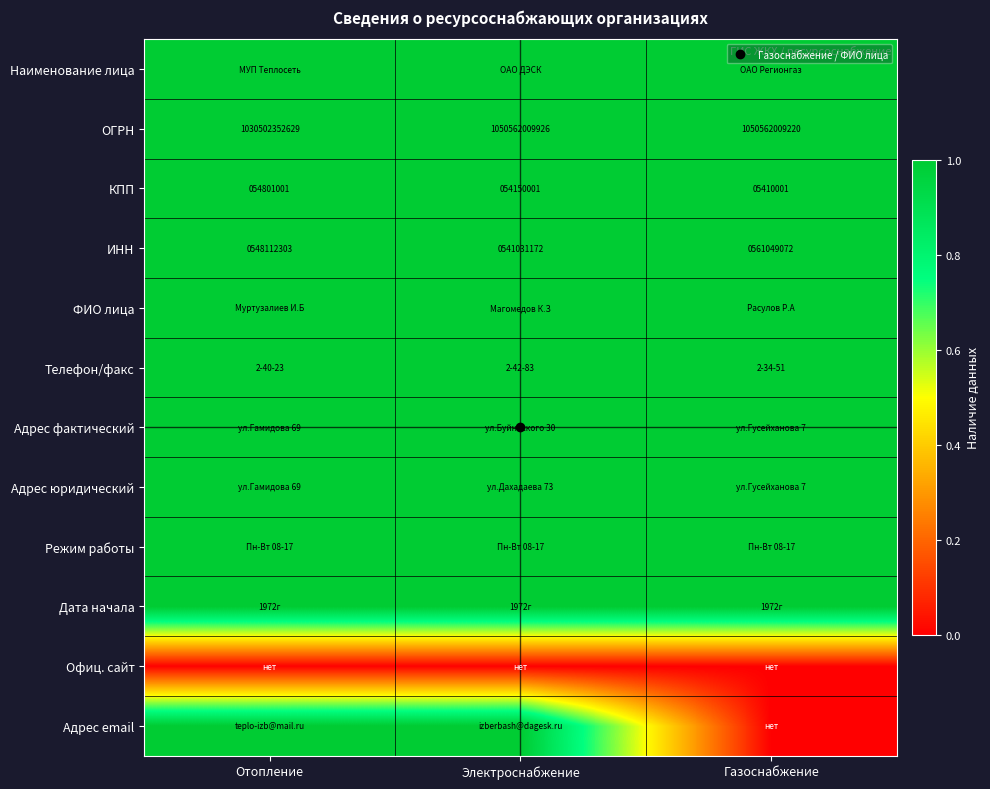

List the labels in order of КПП value, smallest first.

Отопление, Электроснабжение, Газоснабжение